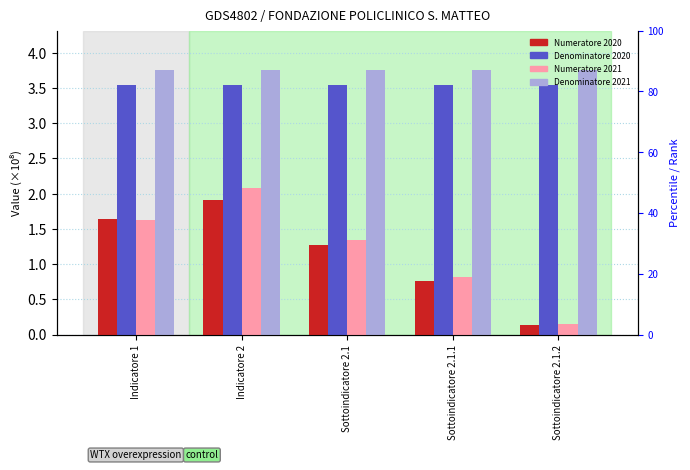

Which has a higher value, Sottoindicatore 2.1.1 or Indicatore 1?

Indicatore 1